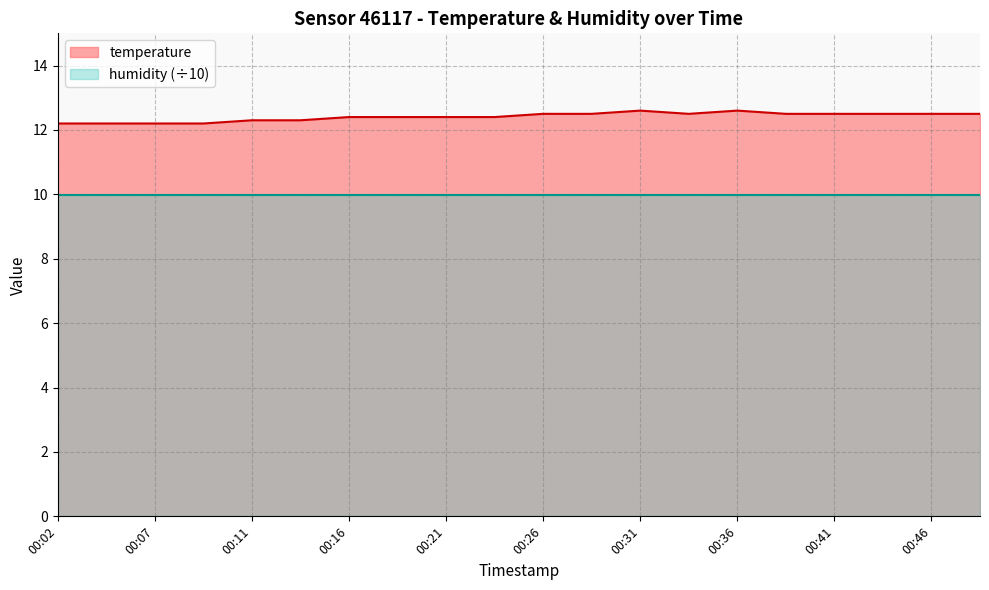

List the labels in order of value, smallest first.

00:02, 00:04, 00:07, 00:09, 00:11, 00:14, 00:16, 00:19, 00:21, 00:24, 00:26, 00:29, 00:34, 00:38, 00:41, 00:43, 00:46, 00:48, 00:31, 00:36